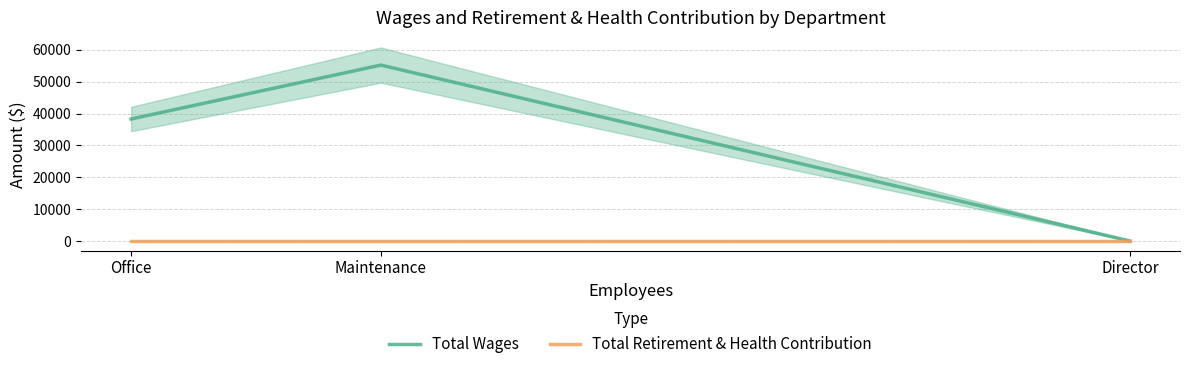

Reading left to right, list all the values displayed in this chart.

Total Wages: Office=38280	Maintenance=55194	Director=0
Total Retirement & Health Contribution: Office=0	Maintenance=0	Director=0